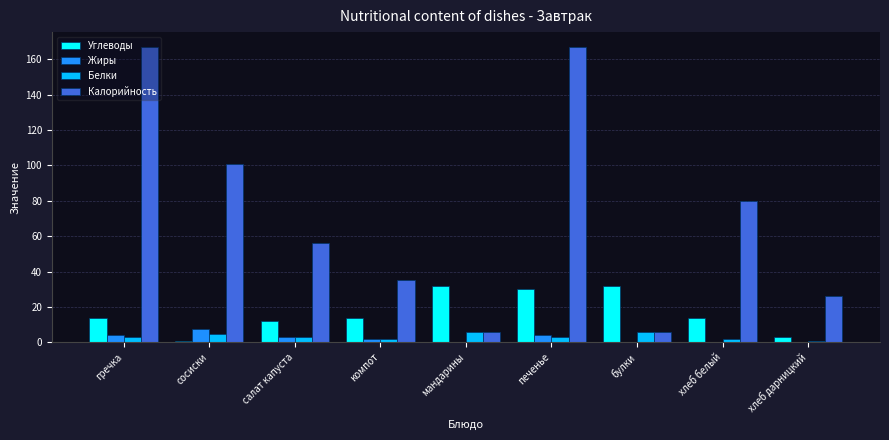

The value of Углеводы at мандарины is 32.0. True or false?

True